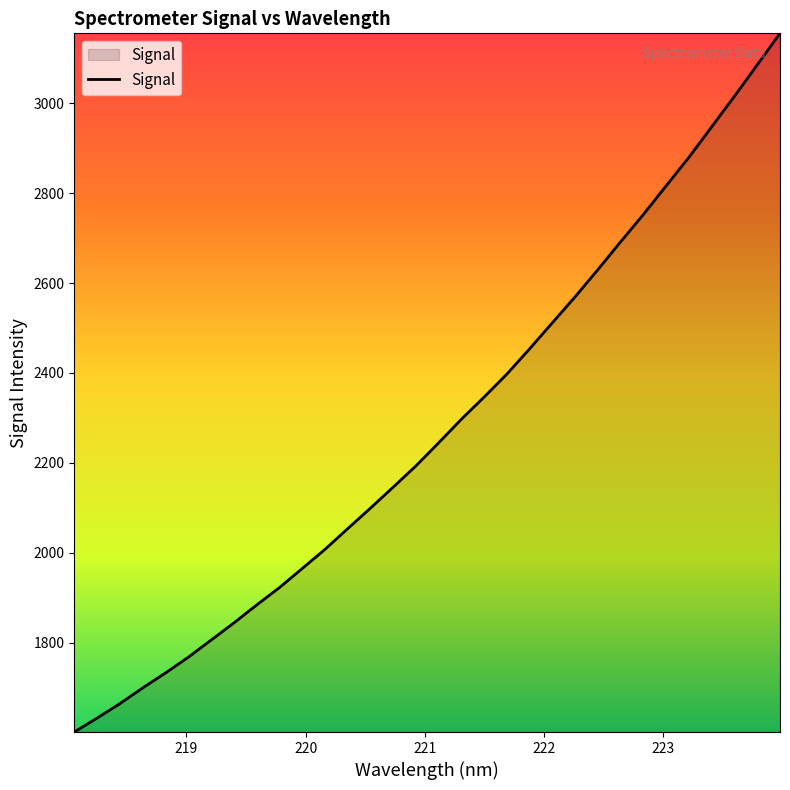

What is the difference between the maximum and minimum values?

1554.7